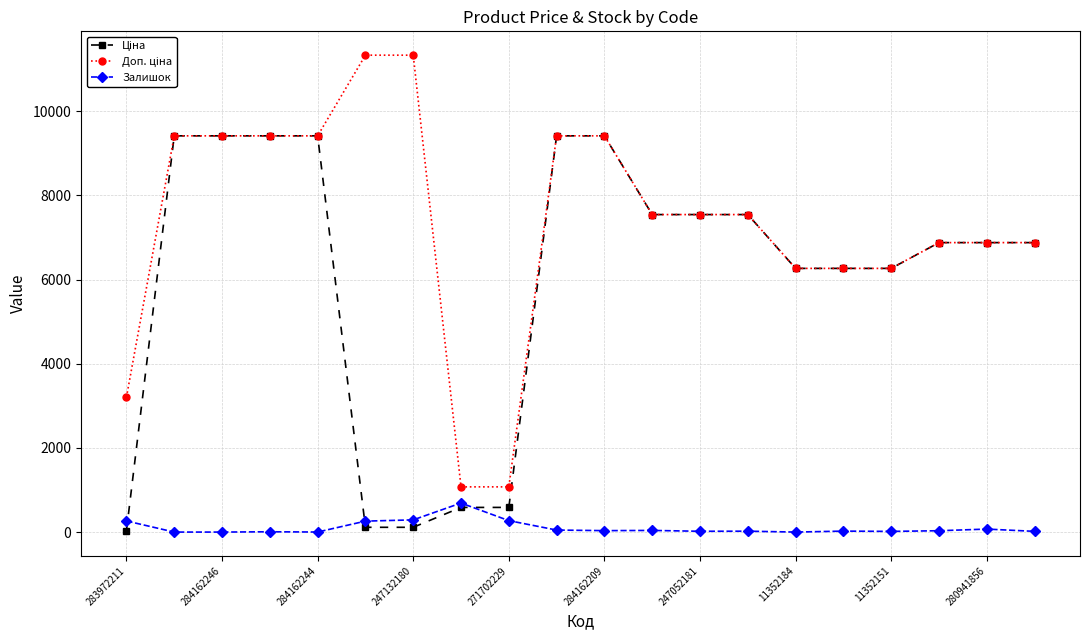

What is the maximum value shown in the chart?

11334.0